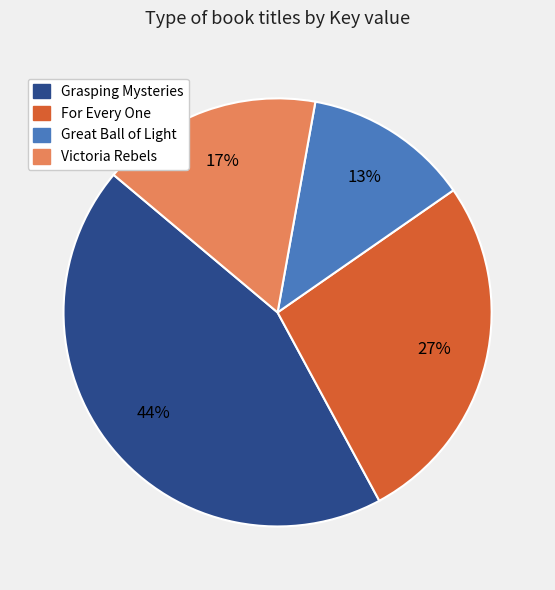

Do Victoria Rebels and Grasping Mysteries together represent more than half of the pie?

Yes